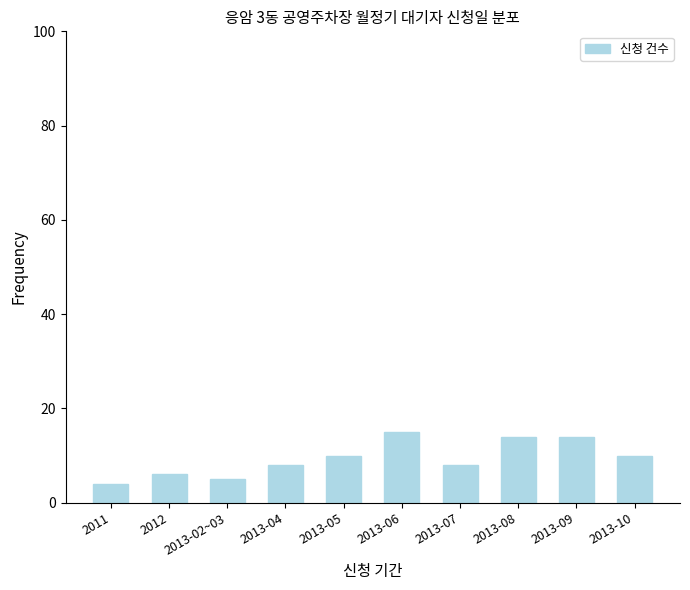

The chart shows a value of 3 at 2013-07. True or false?

False